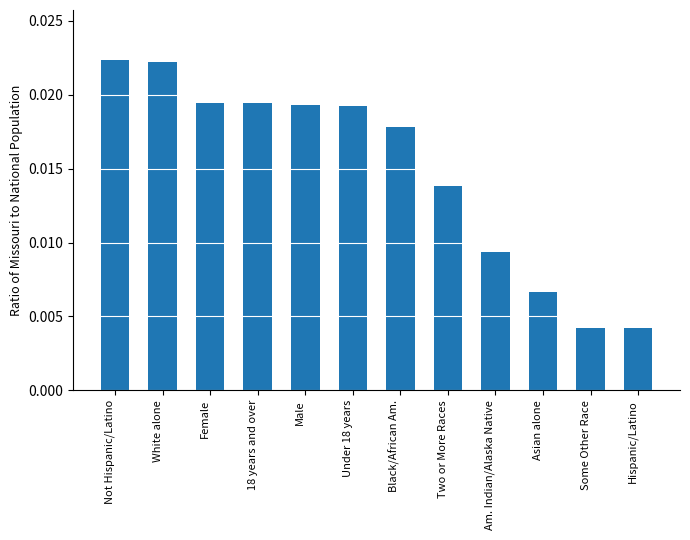

Which has a higher value, Male or Hispanic/Latino?

Male